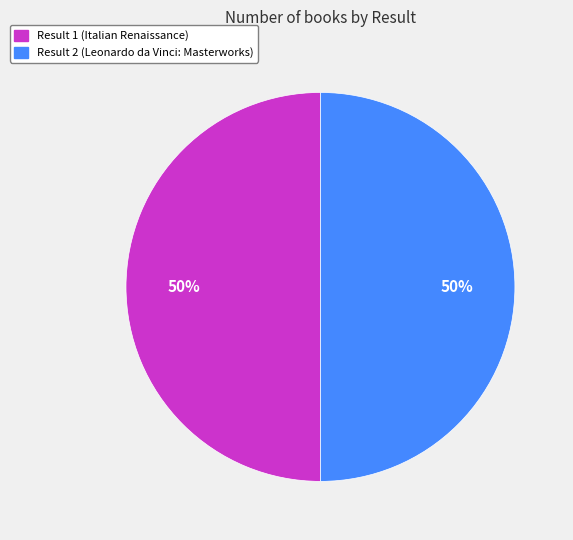

How many segments does this pie chart have?

2